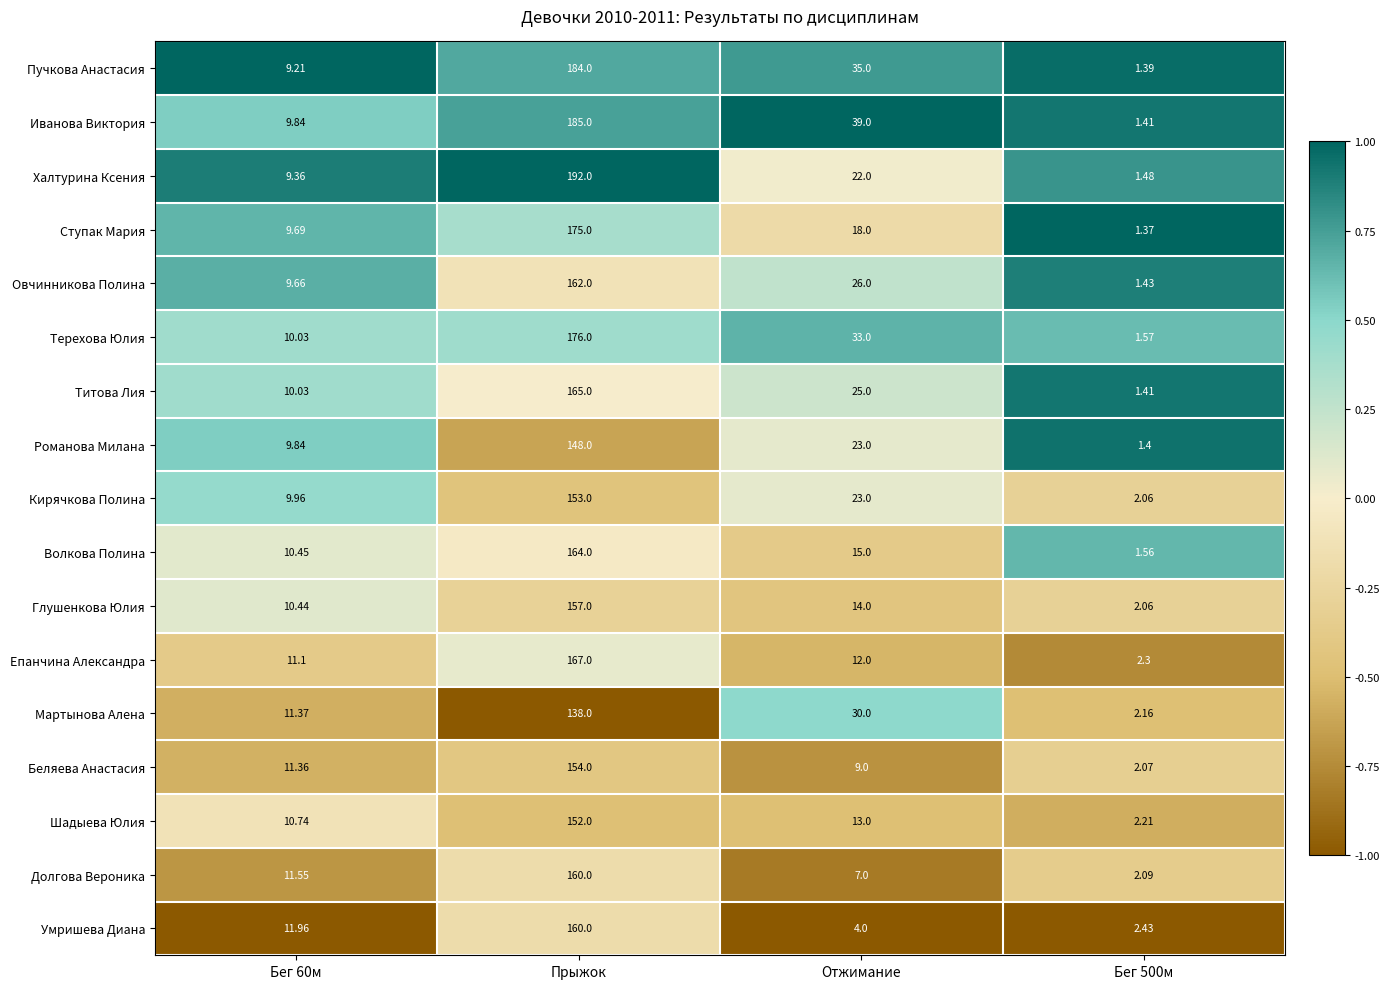

Is the value of Глушенкова Юлия at Отжимание greater than the value of Волкова Полина at Отжимание?

No